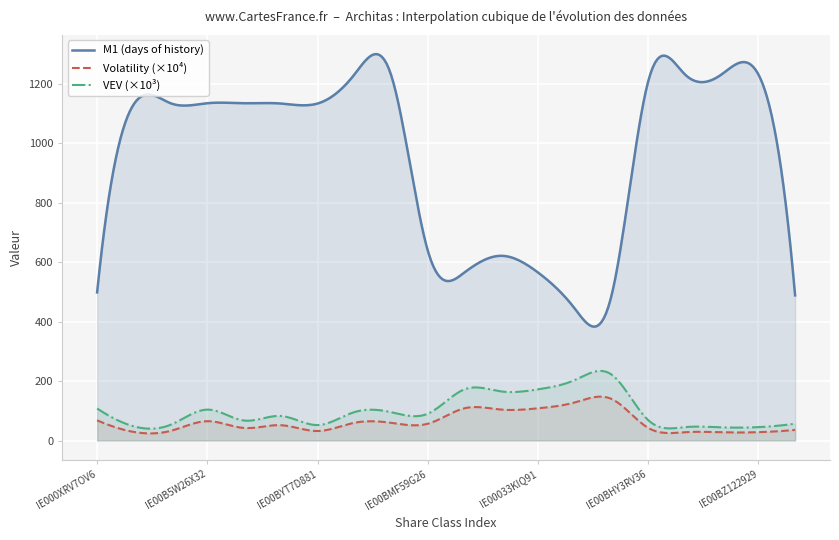

Rank the series by their maximum value, from highest to lowest.

M1 (days of history), VEV (×10³), Volatility (×10⁴)